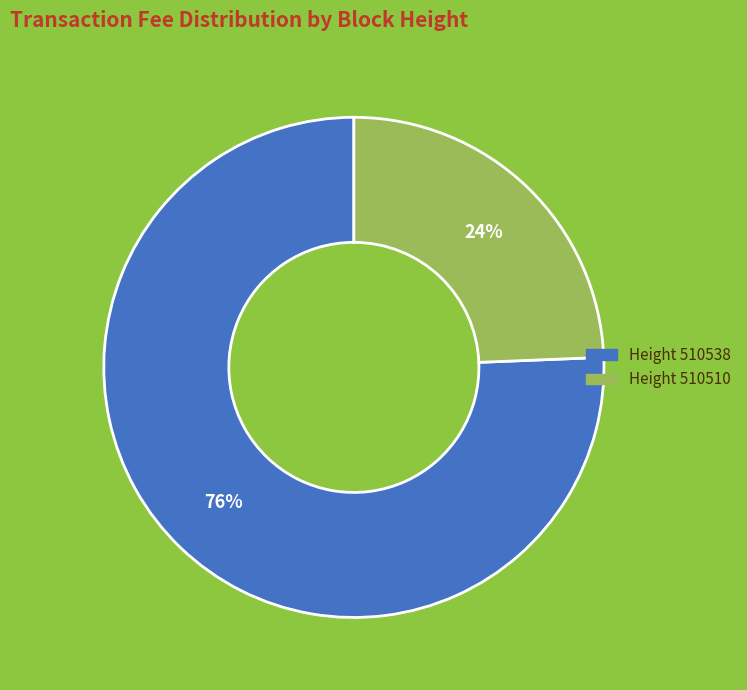

To the nearest percent, what is the average slice percentage?

50%